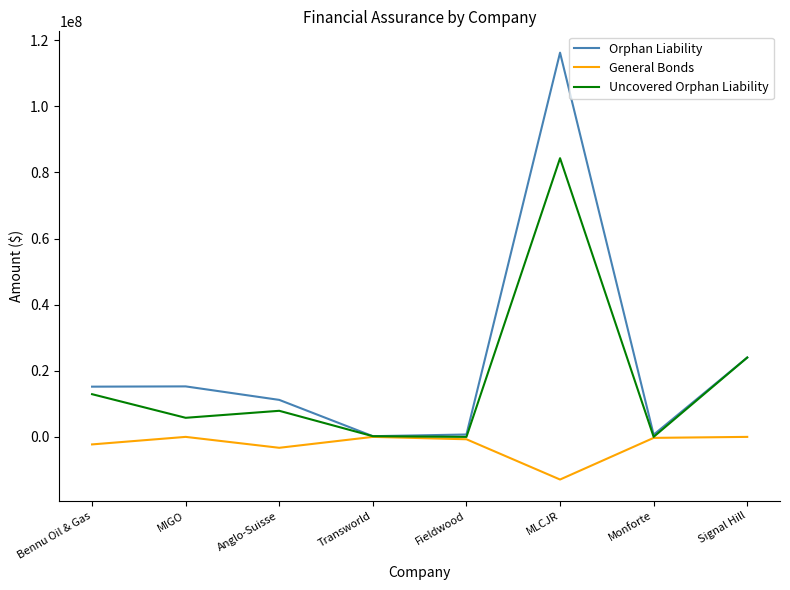

The value of Uncovered Orphan Liability at MLCJR is 84297390. True or false?

True